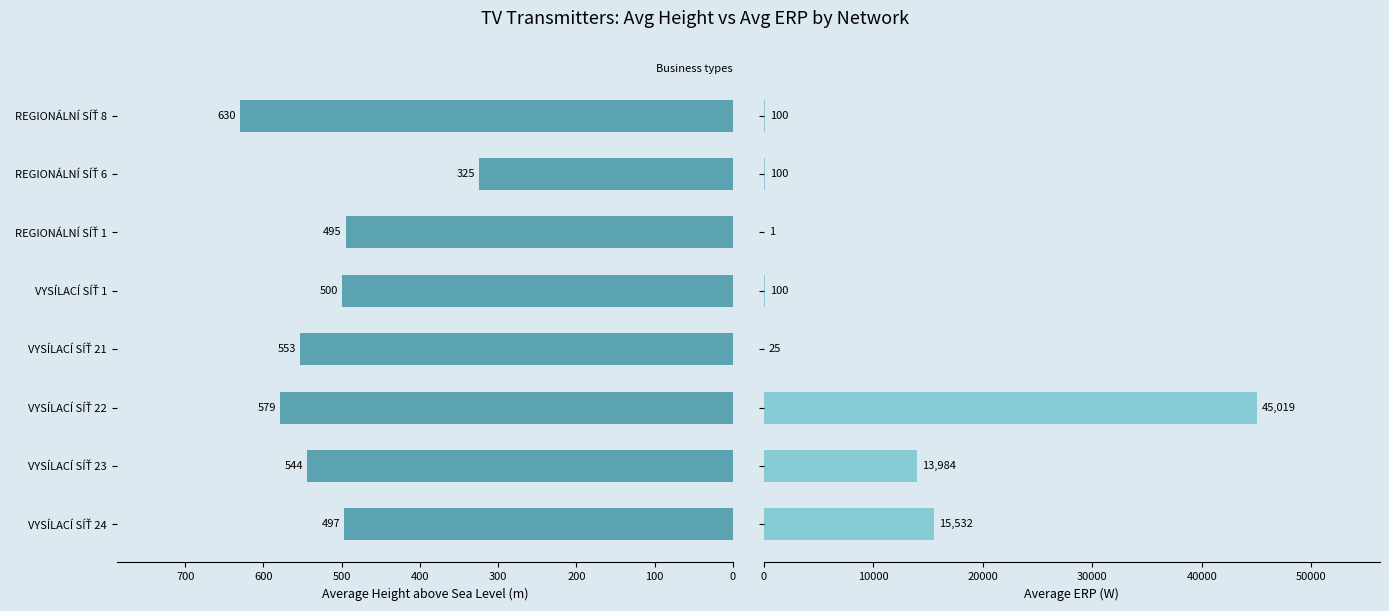

Which series changed the most between REGIONÁLNÍ SÍŤ 1 and REGIONÁLNÍ SÍŤ 8?

Avg Height (m)